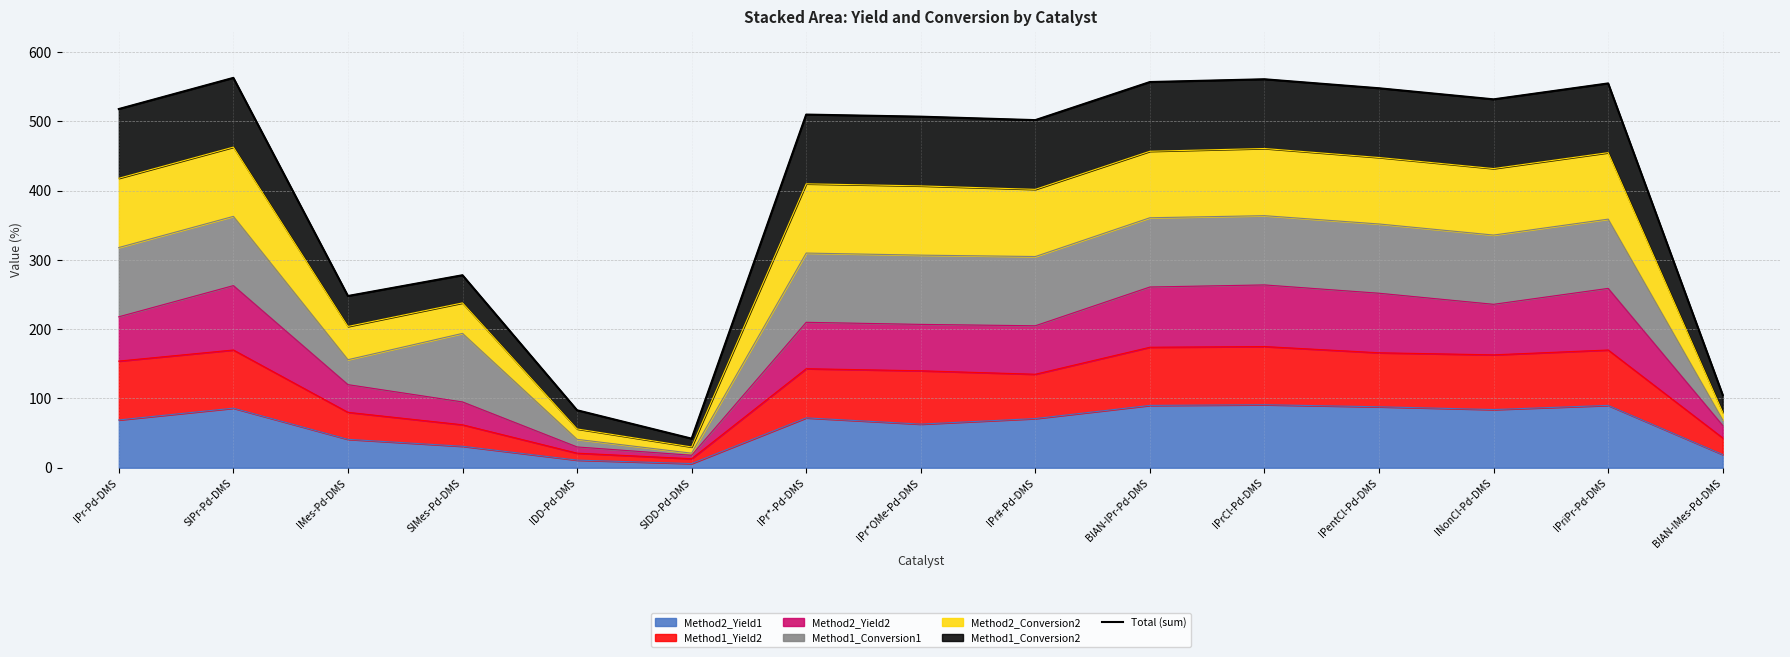

What position from the right is BIAN-IMes-Pd-DMS?

1